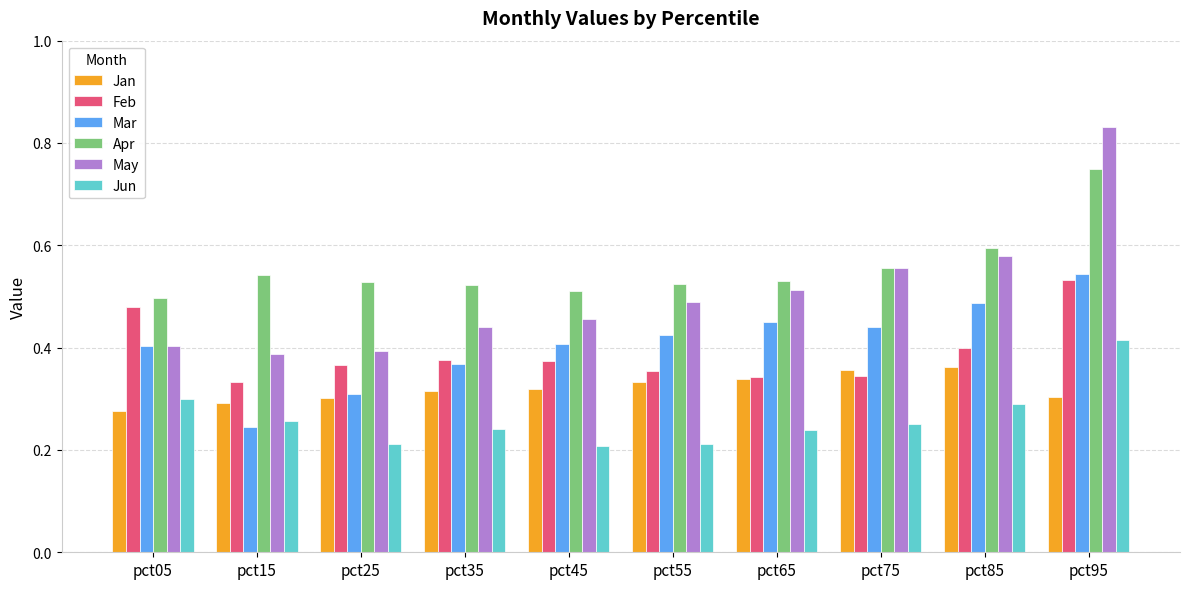

Which series has the widest spread of values?

May